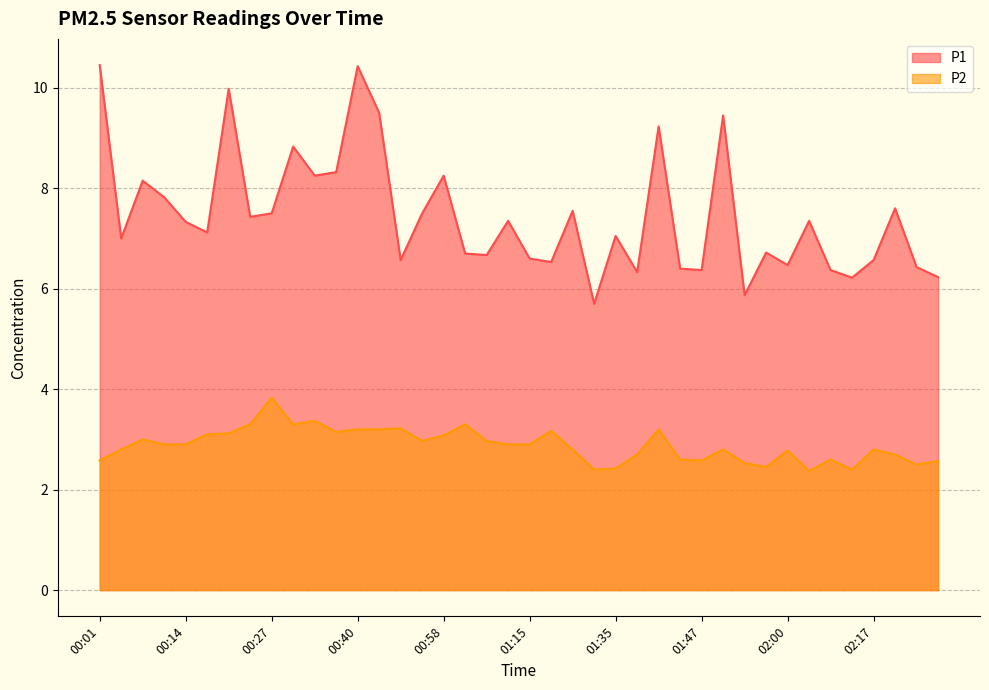

What is the sum of all P1 values?

298.2